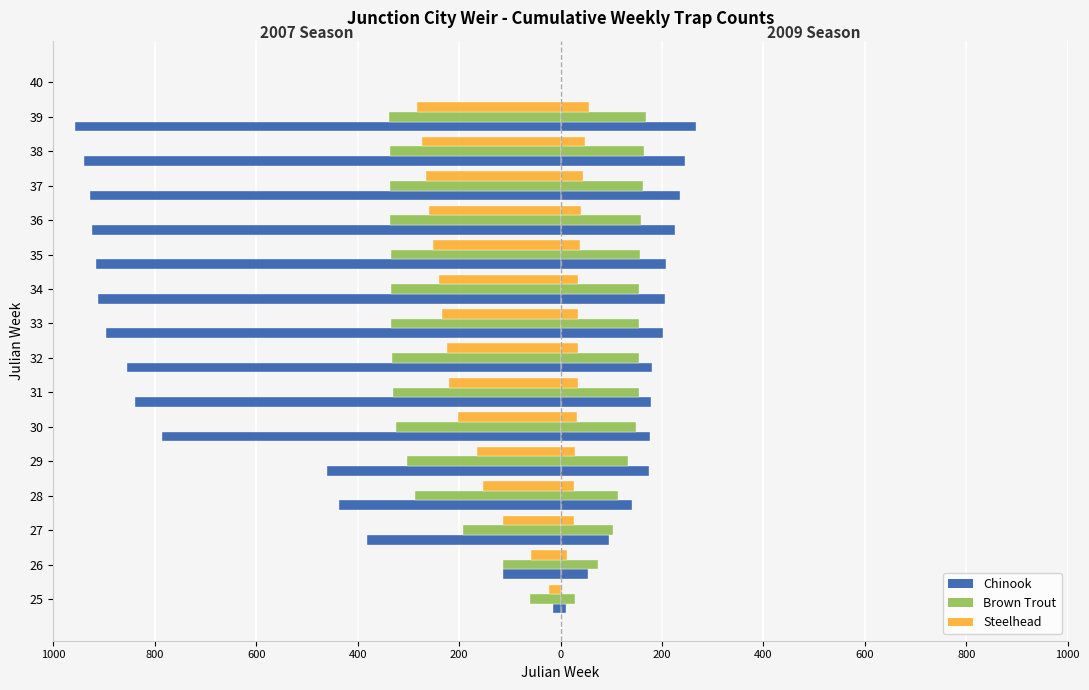

What is the sum of the Brown & Brown T. values at 35 and 26?

-449